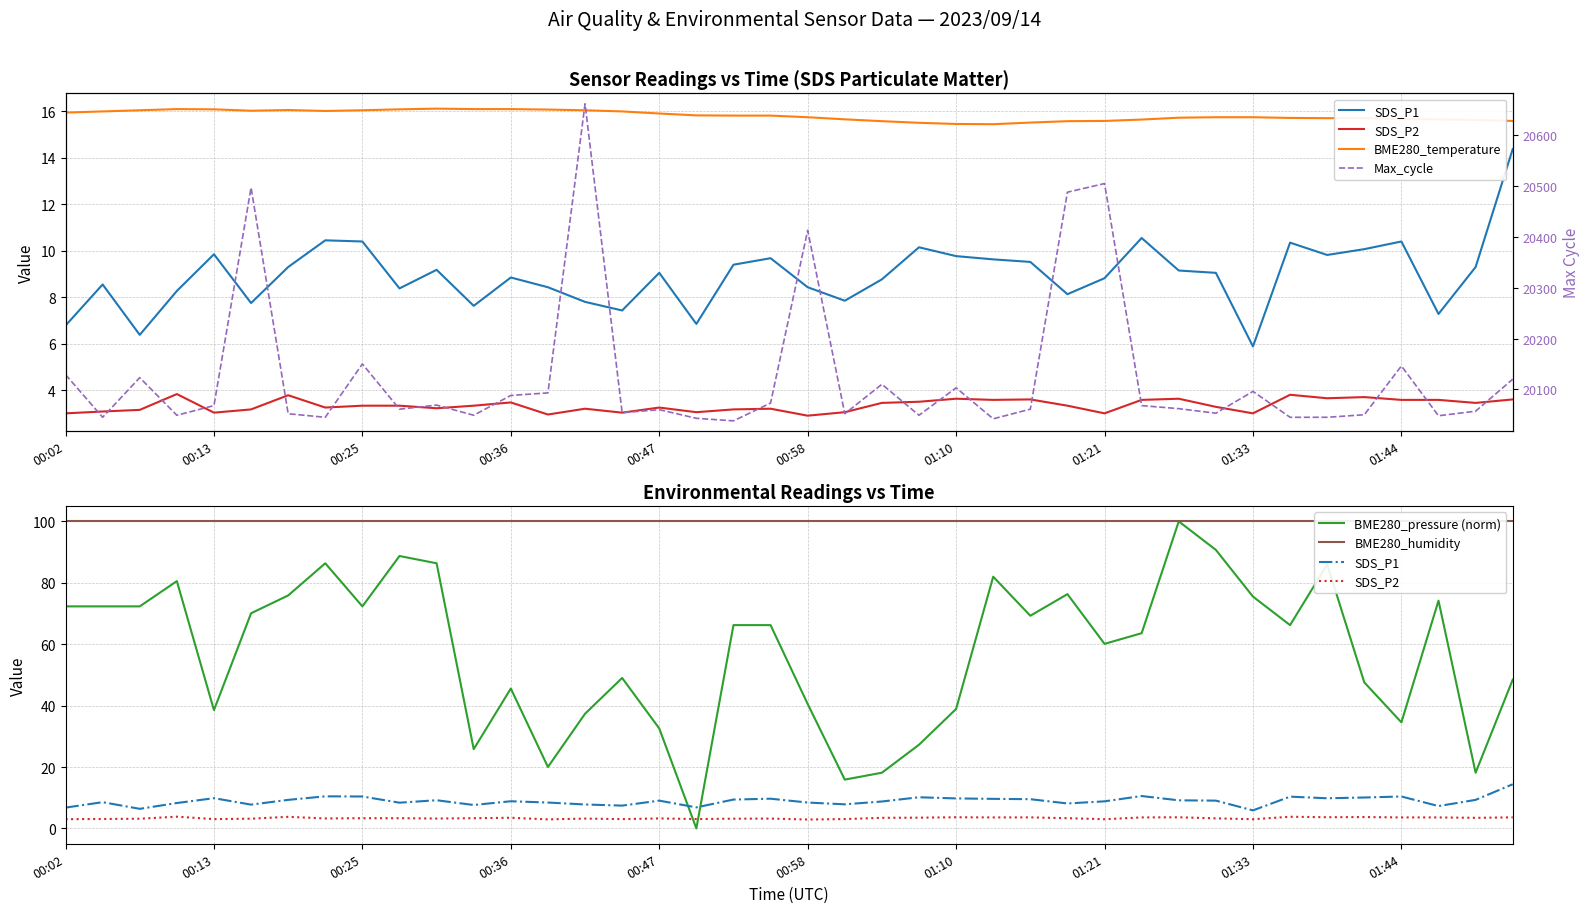

What is the minimum value for SDS_P2?

2.9